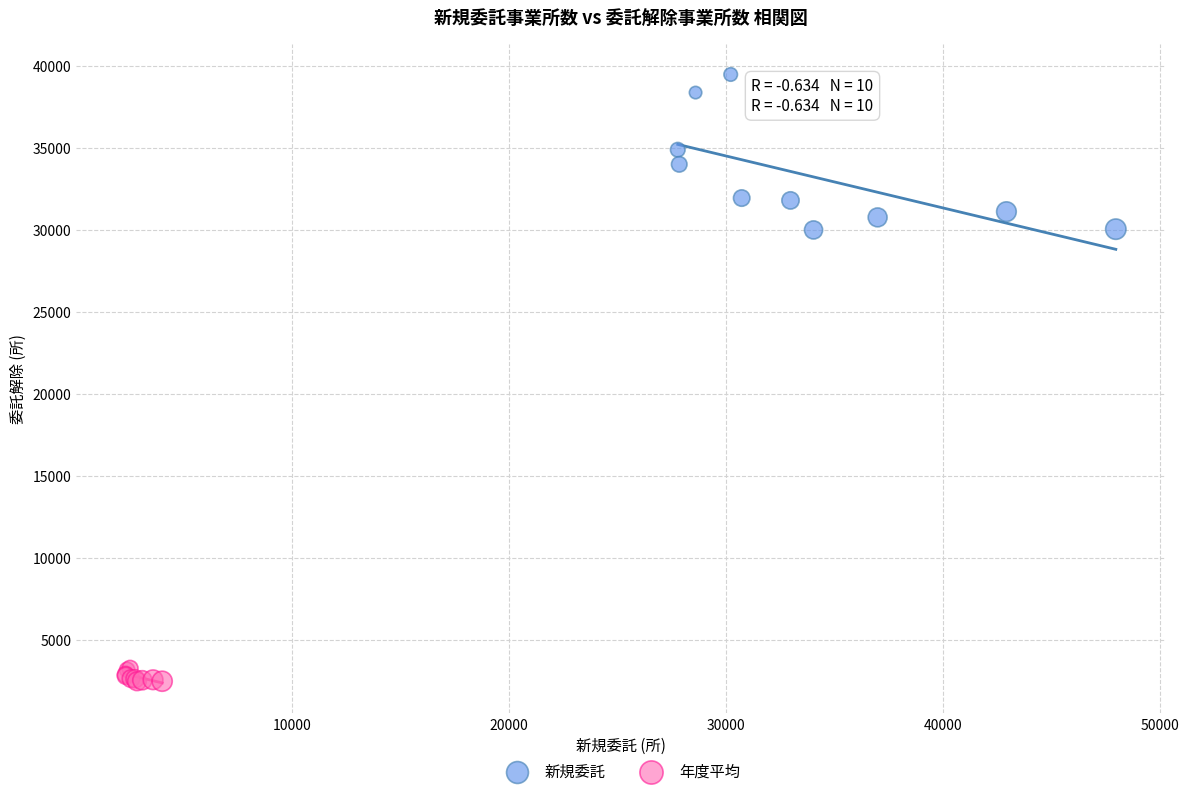

Which series has the widest spread of Y values?

新規委託